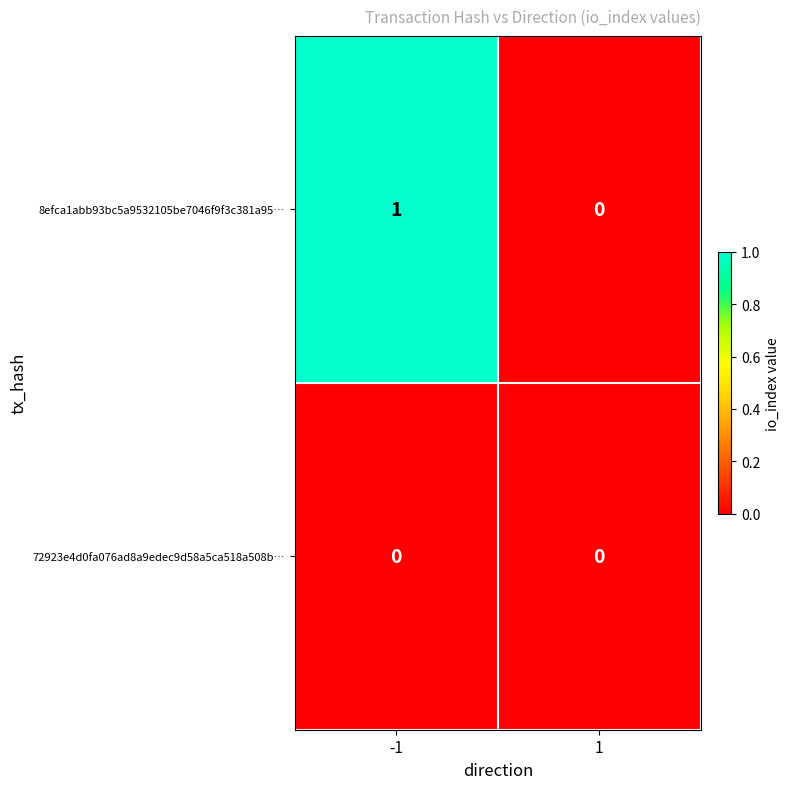

What is the total value across all series at -1?

1